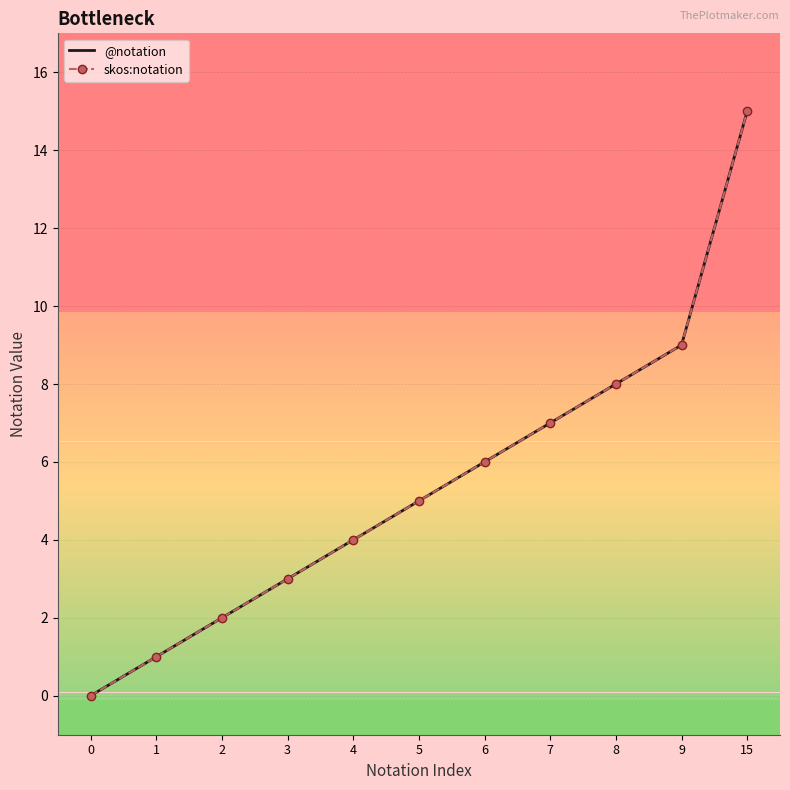

What is the difference between the second highest and second lowest values in the @notation series?

8